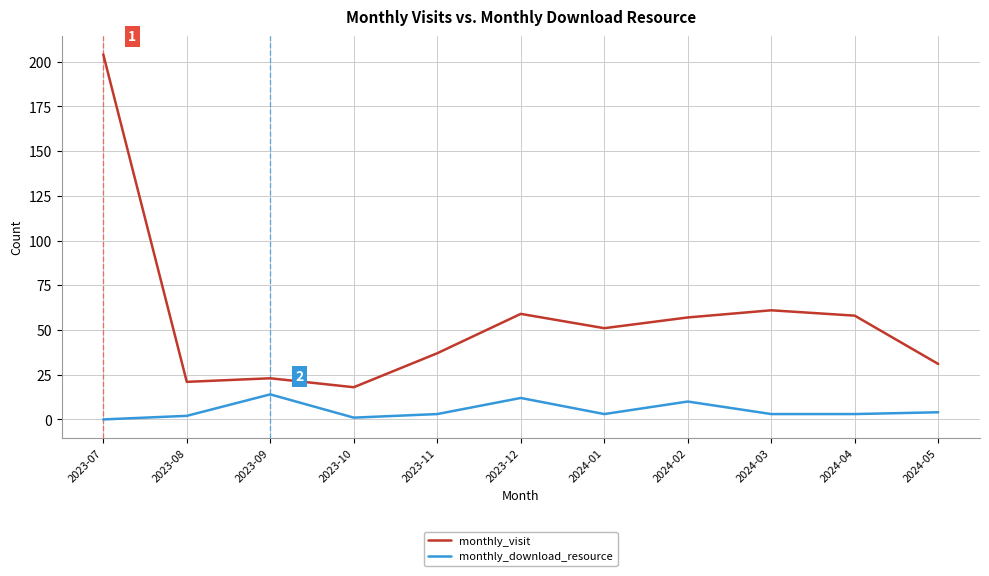

Reading right to left, transcribe all the data shown in this chart.

monthly_visit: 2024-05=31	2024-04=58	2024-03=61	2024-02=57	2024-01=51	2023-12=59	2023-11=37	2023-10=18	2023-09=23	2023-08=21	2023-07=204
monthly_download_resource: 2024-05=4	2024-04=3	2024-03=3	2024-02=10	2024-01=3	2023-12=12	2023-11=3	2023-10=1	2023-09=14	2023-08=2	2023-07=0